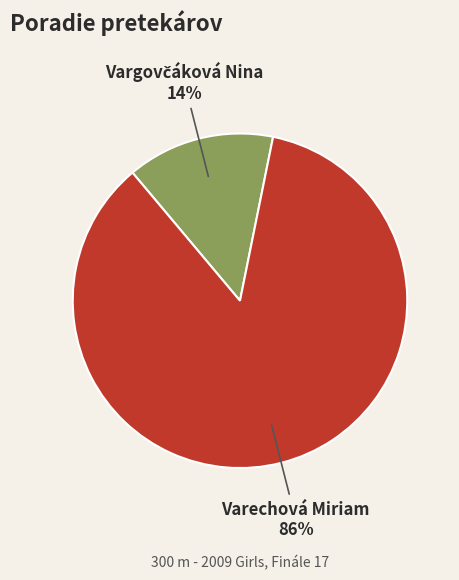

To the nearest percent, what is the average slice percentage?

50%